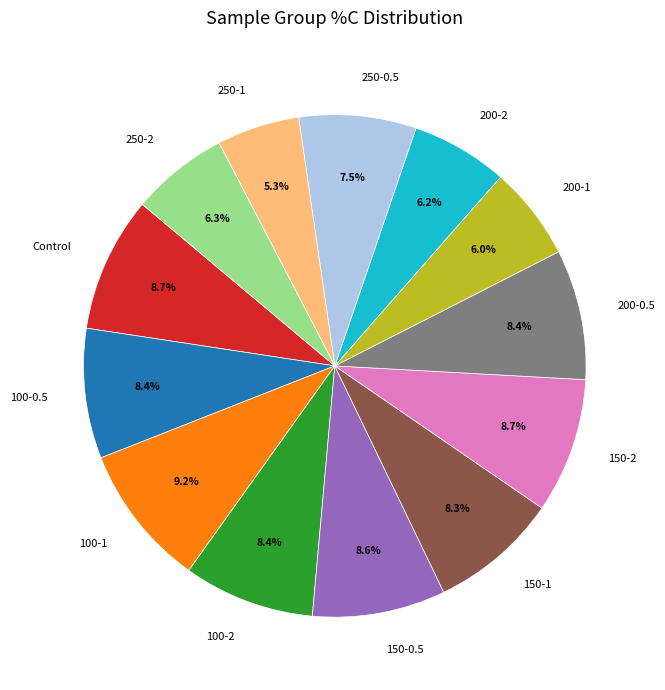

True or false: 100-1 accounts for 22% of the total.

False